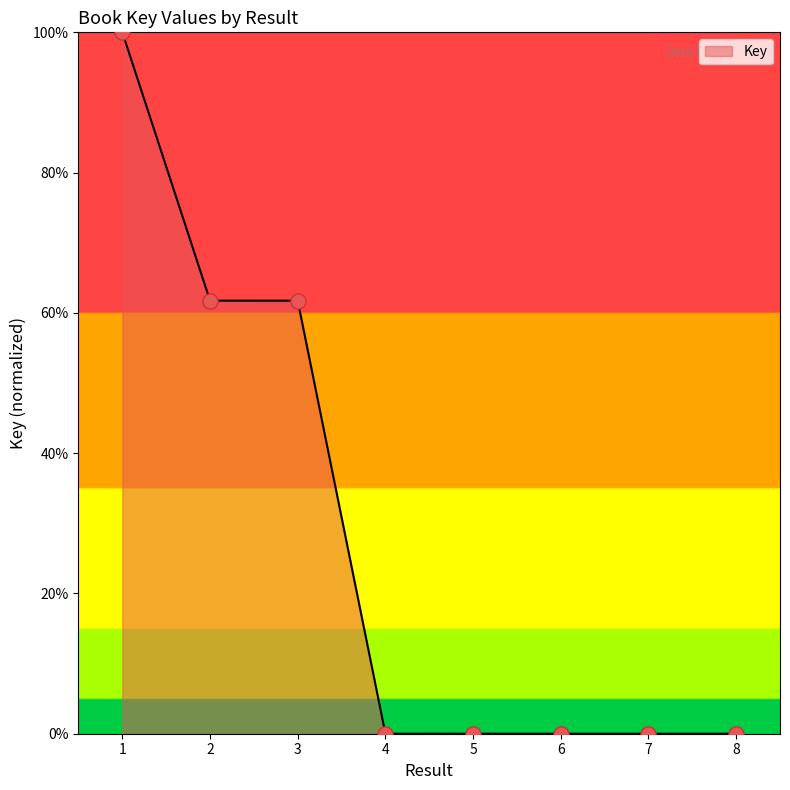

What is the change in value from 1 to 6?

-100.0